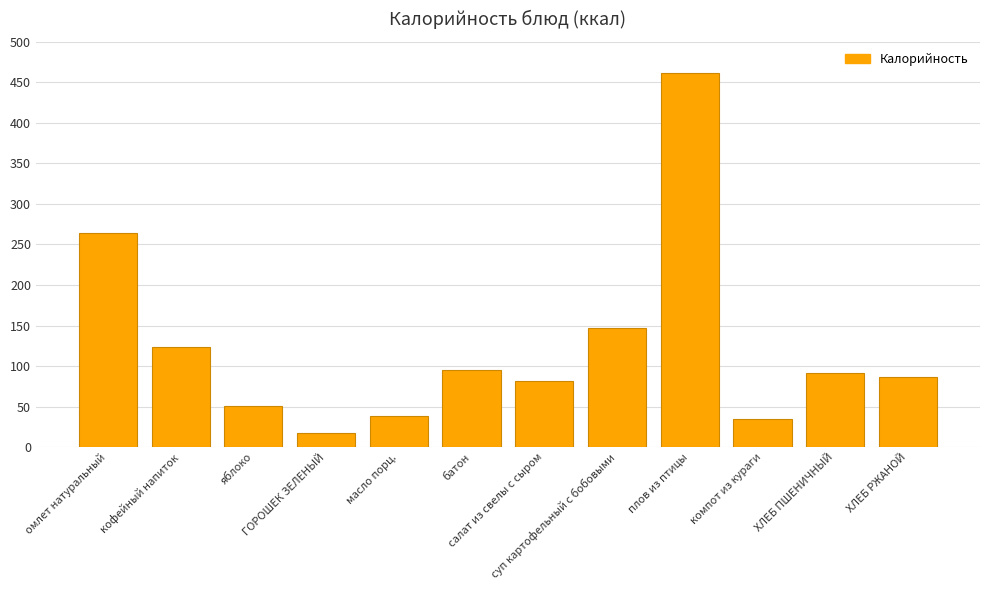

What is the value of the 6th bar from the left?

95